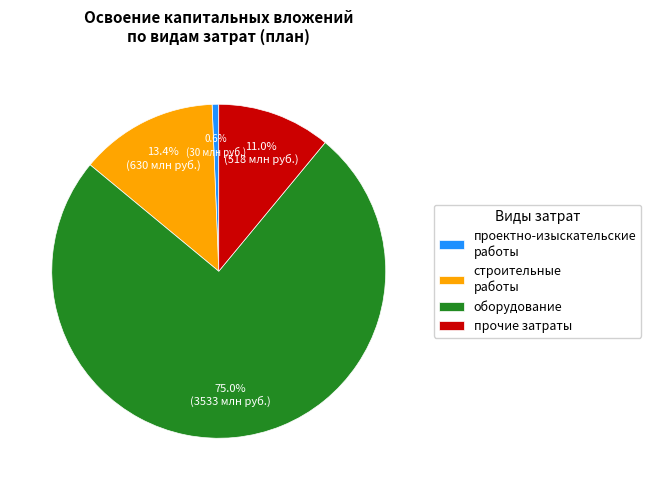

Rank the categories by value from highest to lowest.

оборудование, строительные работы, прочие затраты, проектно-изыскательские работы